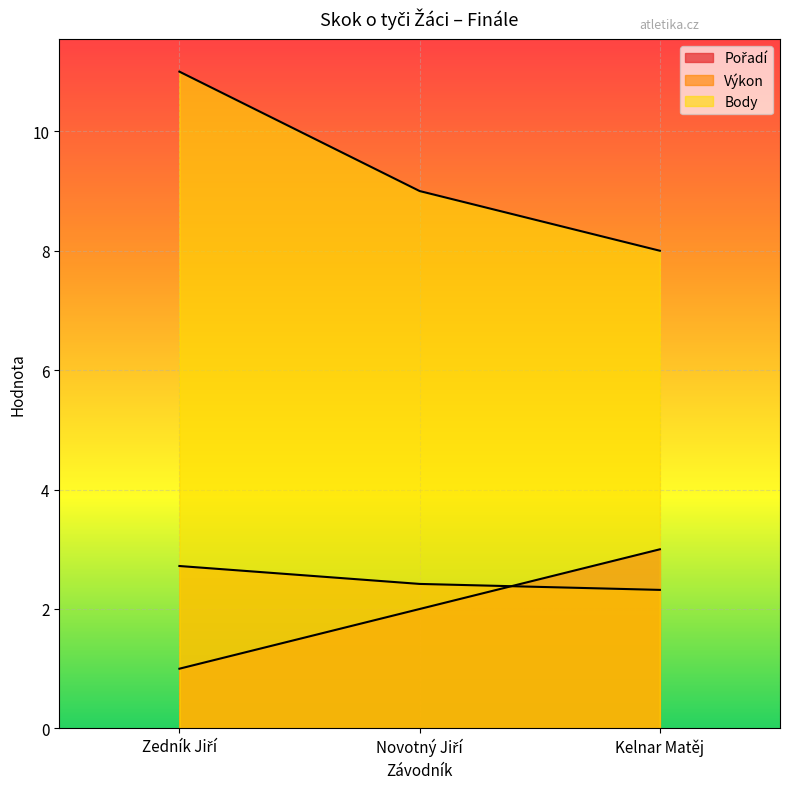

Between Kelnar Matěj and Novotný Jiří, which is larger?

Kelnar Matěj